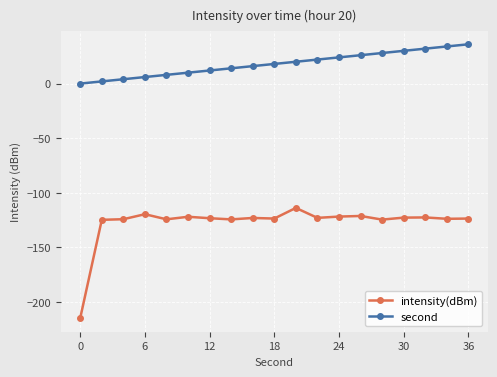

List the series in order of their overall mean, lowest first.

intensity(dBm), second